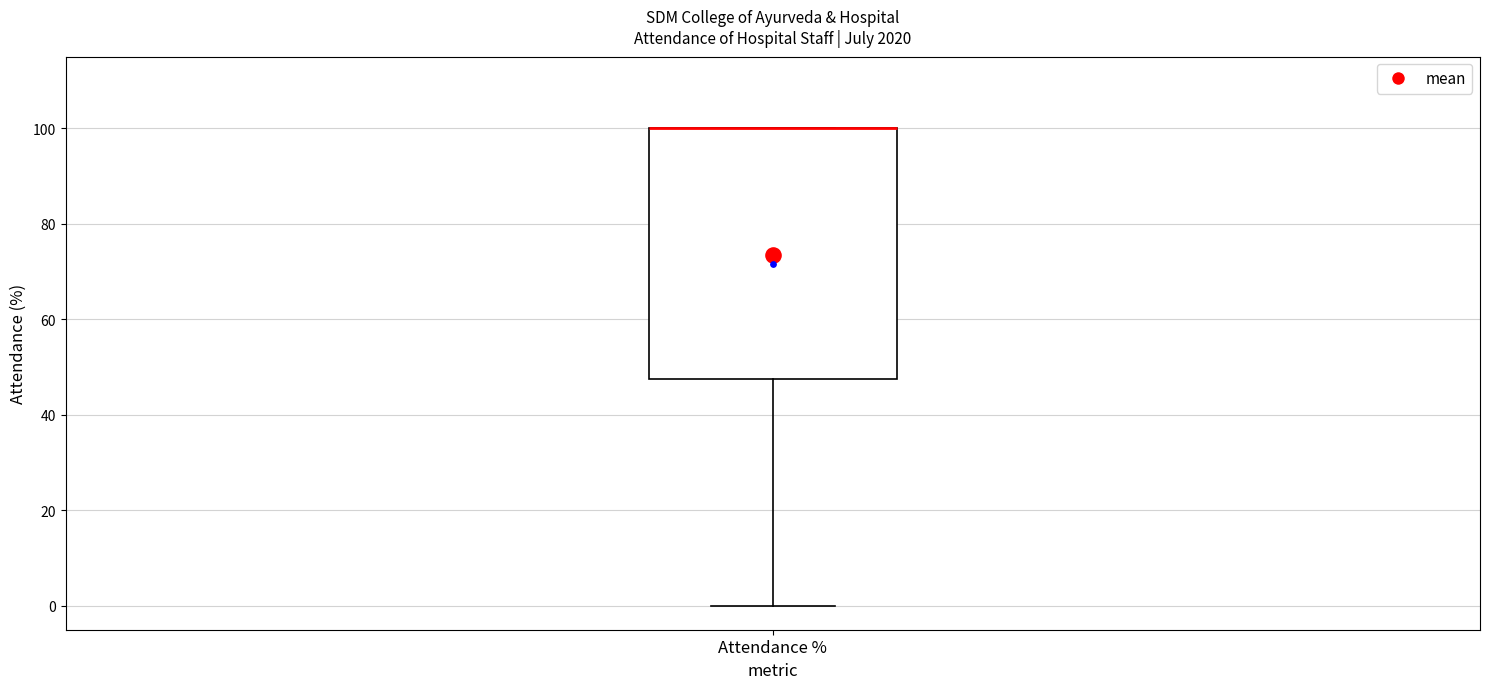

Transcribe this box plot: give where the median line is, the range the box spans, and where the two whiskers end, as read against the y-axis. The values are not printed on the chart, so give them approximately, as read against the axis.

median 100 (drawn on the box's upper edge), box 48 to 100, whiskers 0 to 100